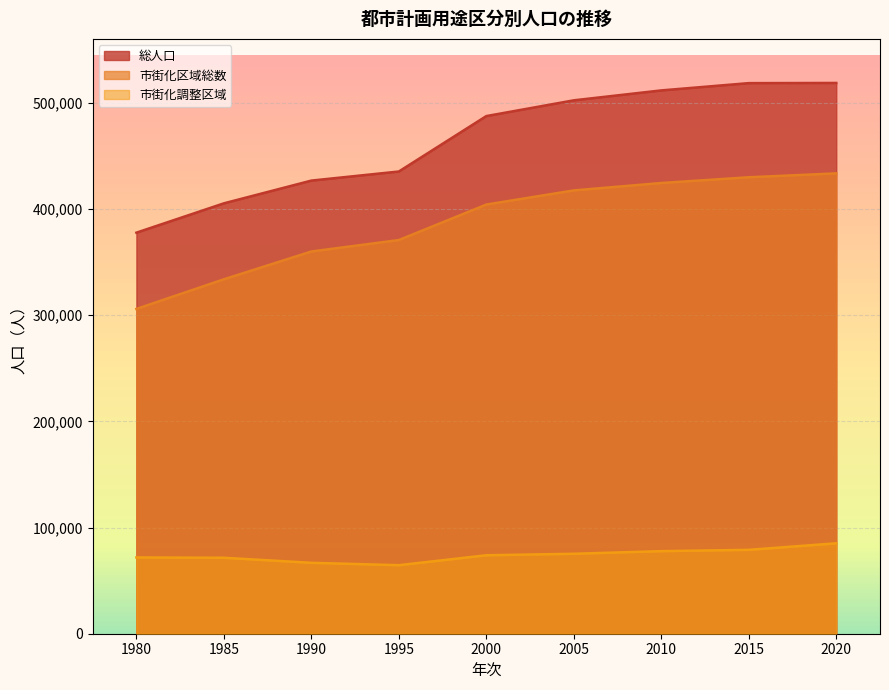

Reading left to right, list all the values displayed in this chart.

総人口: 1980=377746	1985=405375	1990=426795	1995=435357	2000=487560	2005=502396	2010=511739	2015=518594	2020=518757
市街化区域総数: 1980=305908	1985=333832	1990=360004	1995=370811	2000=404218	2005=417550	2010=424532	2015=429935	2020=433596
市街化調整区域: 1980=71838	1985=71543	1990=66791	1995=64546	2000=73900	2005=75299	2010=77782	2015=79018	2020=85161